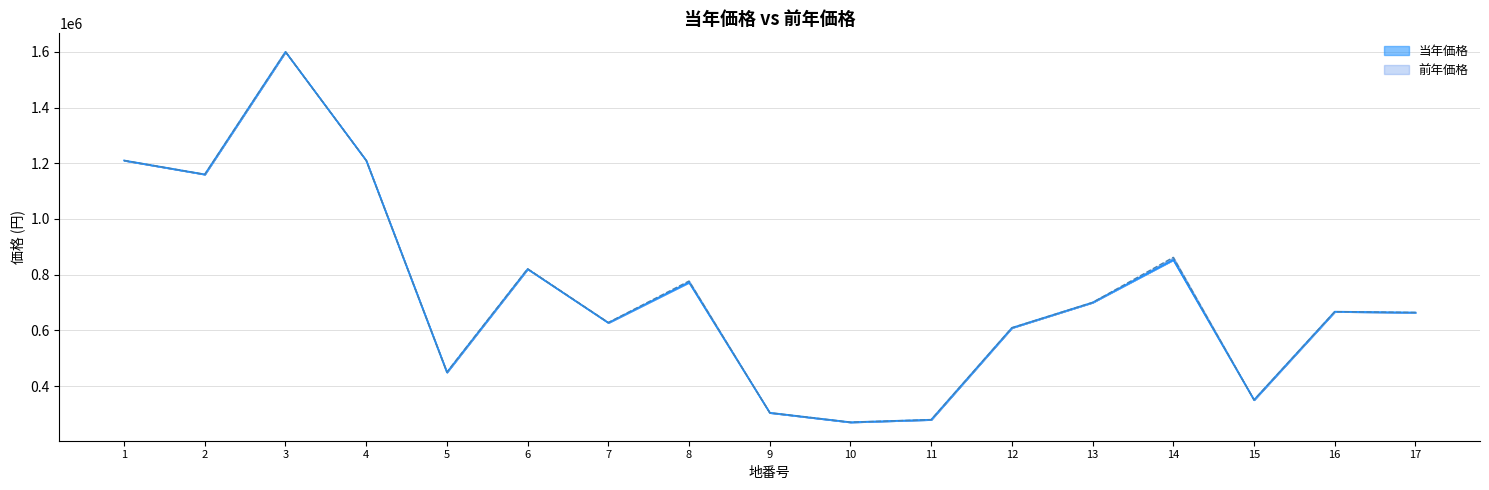

How many data points in 前年価格 are less than 667000?

8